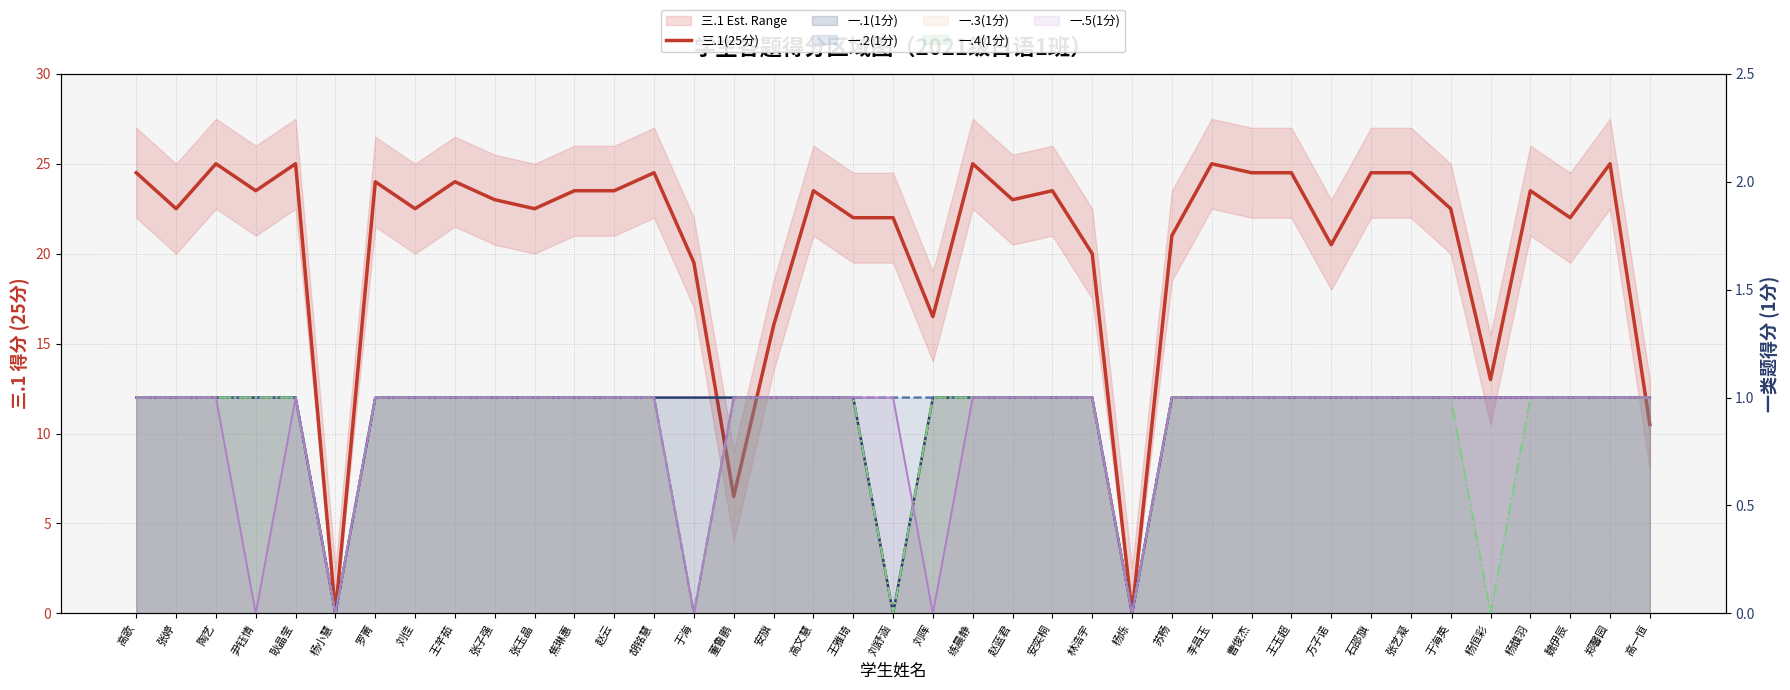

What is the sum of all 一.5(1分) values?

34.0